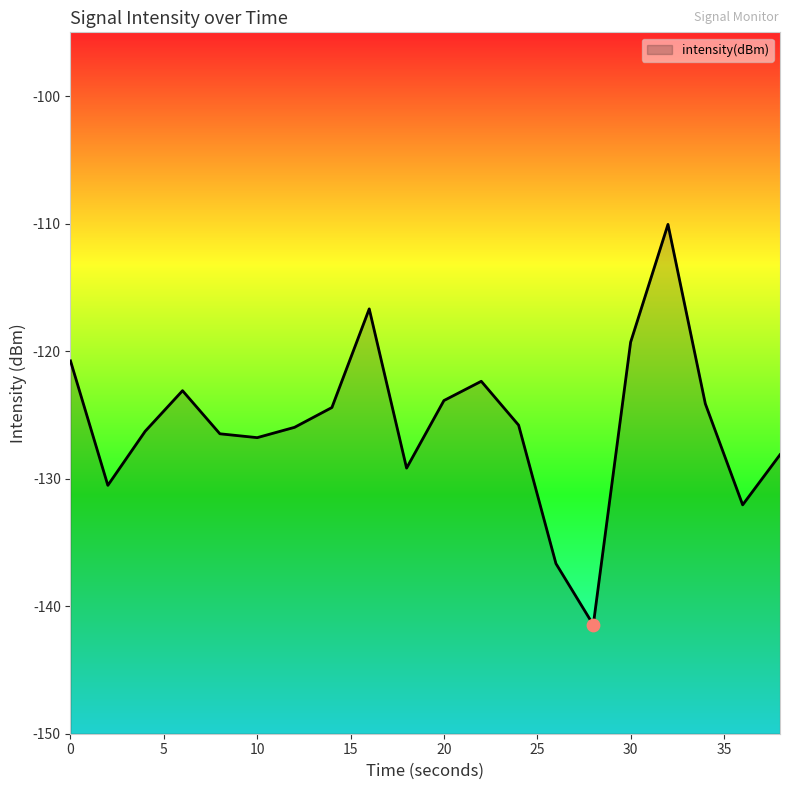

What is the change in value from 18 to 38?

+1.0